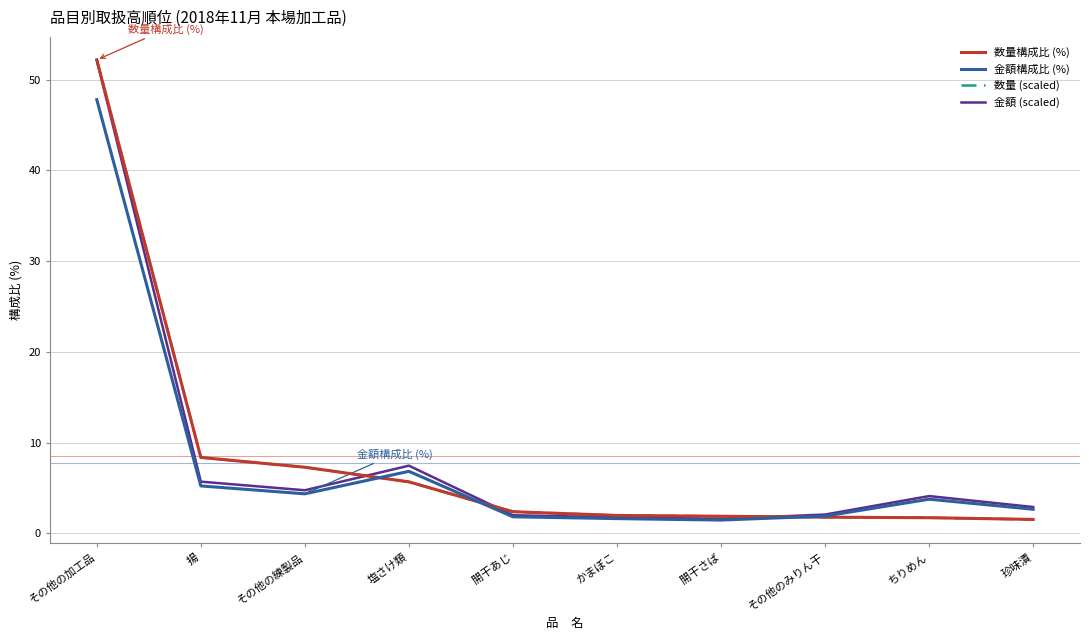

What is the spread (max minus min) of values at 珍味漬?

1.4